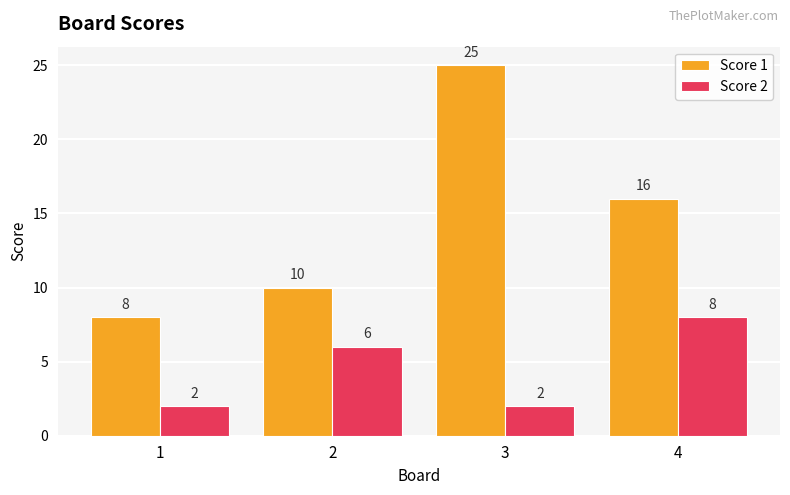

Is it true that Score 1 equals 25 at 3?

True